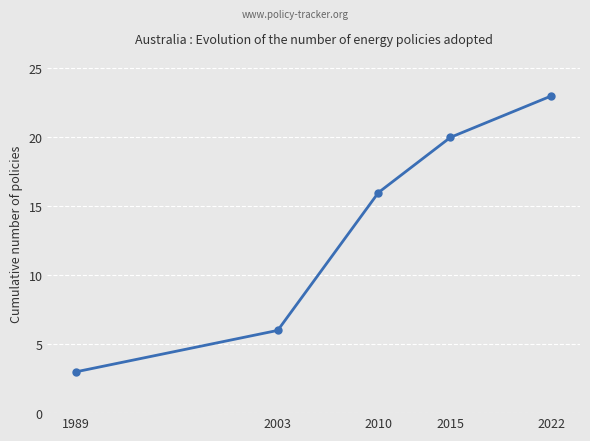

How many lines are shown in the chart?

1